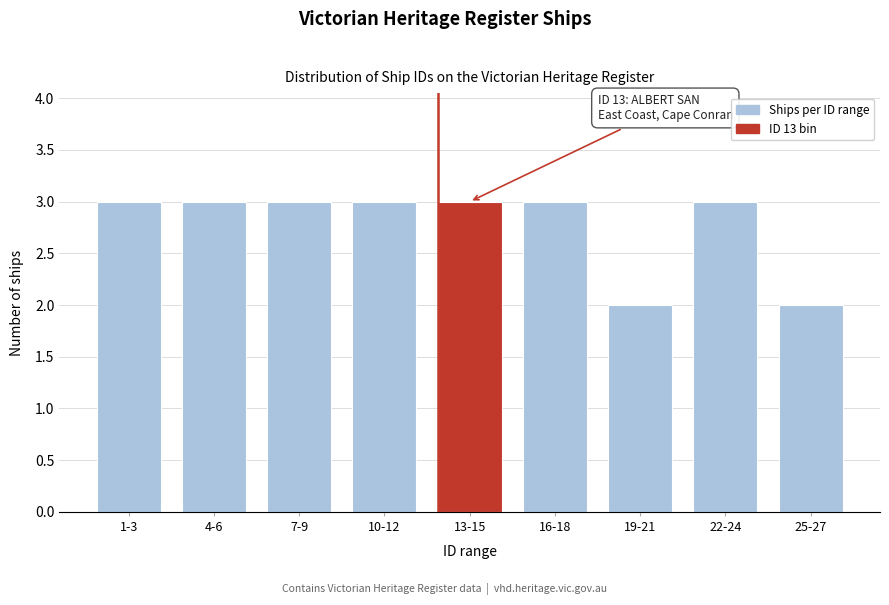

Reading right to left, what are all the values shown in this chart?

25-27=2	22-24=3	19-21=2	16-18=3	13-15=3	10-12=3	7-9=3	4-6=3	1-3=3